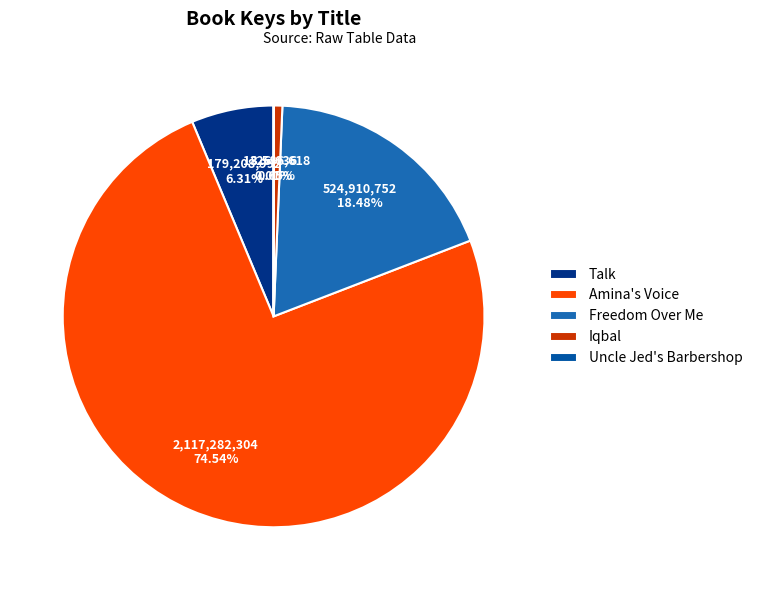

Which category has the biggest portion of the pie?

Amina's Voice